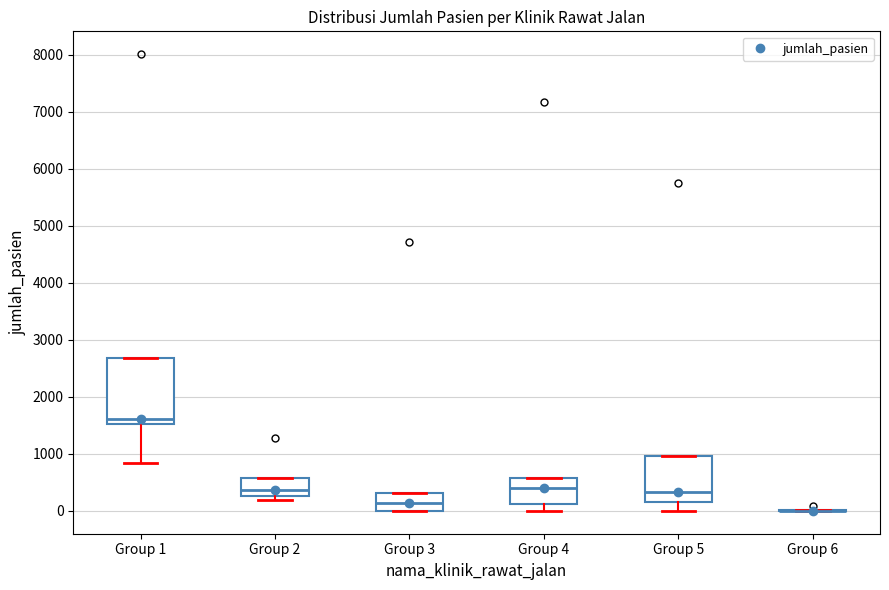

Which box is the tallest, from its lower edge to its upper edge?

Group 1